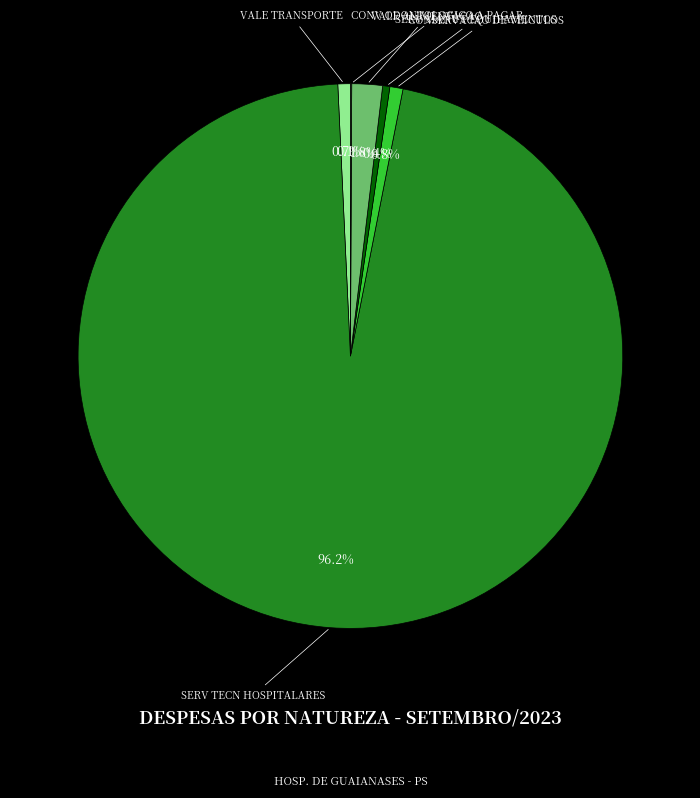

What is the largest slice in the pie chart?

SERV TECN HOSPITALARES